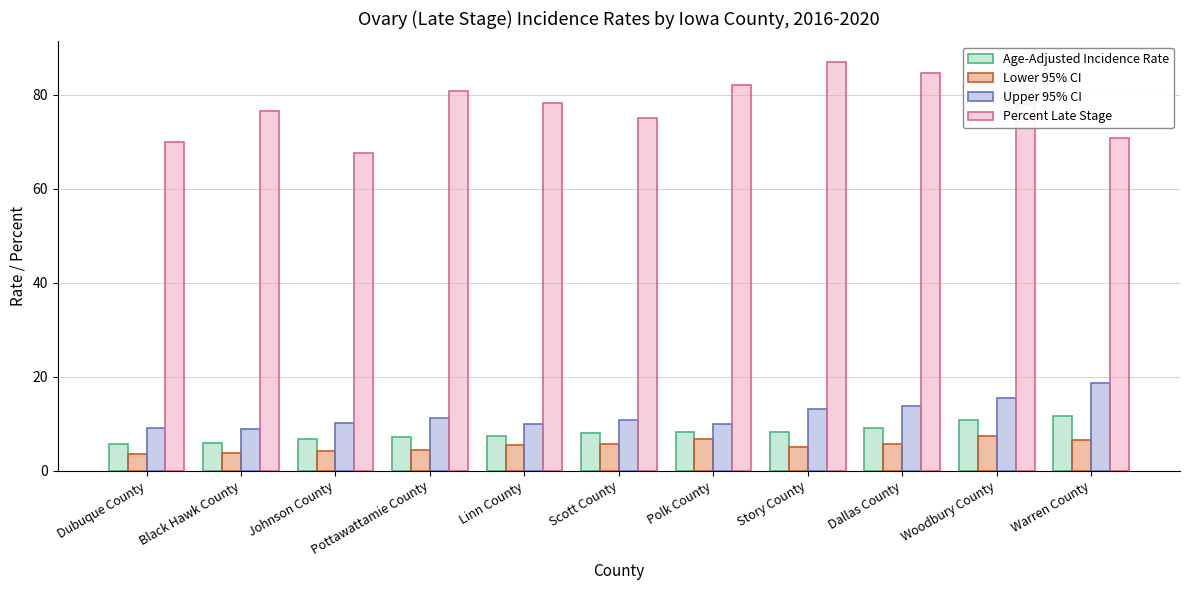

The value of Upper 95% CI at Story County is 8.4. True or false?

False